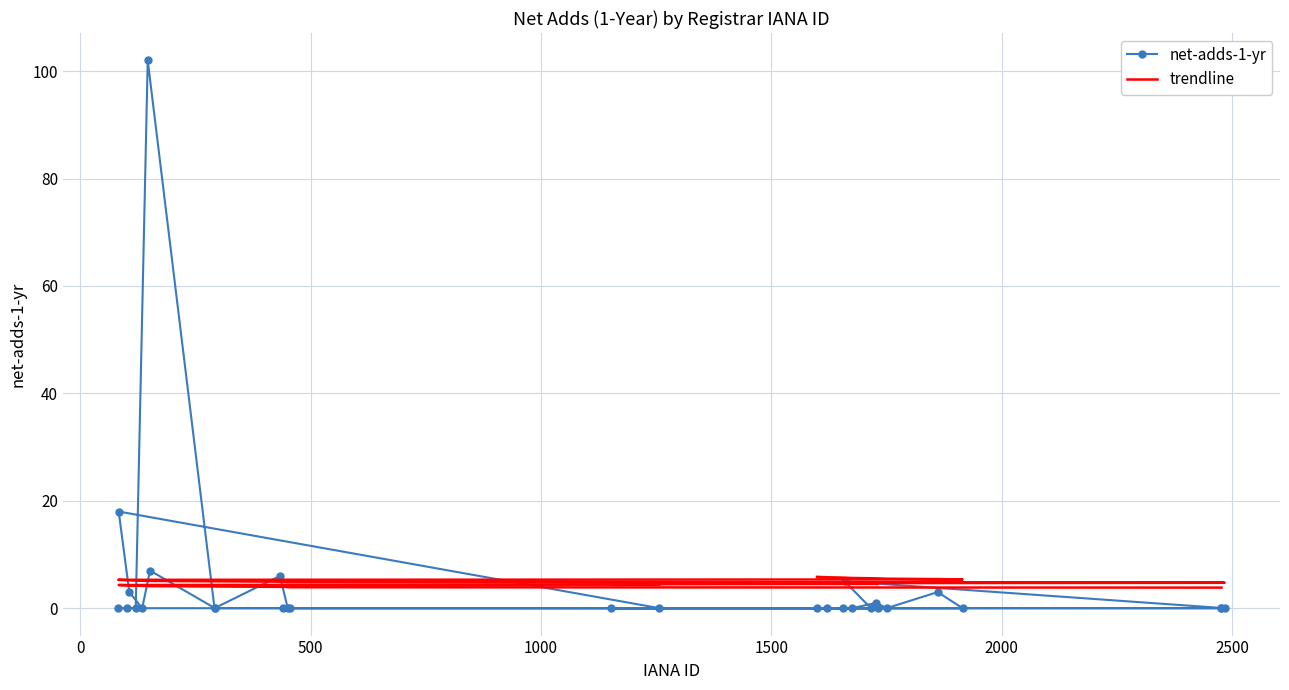

What is the value of the trendline point at the 19th from the left?

4.6